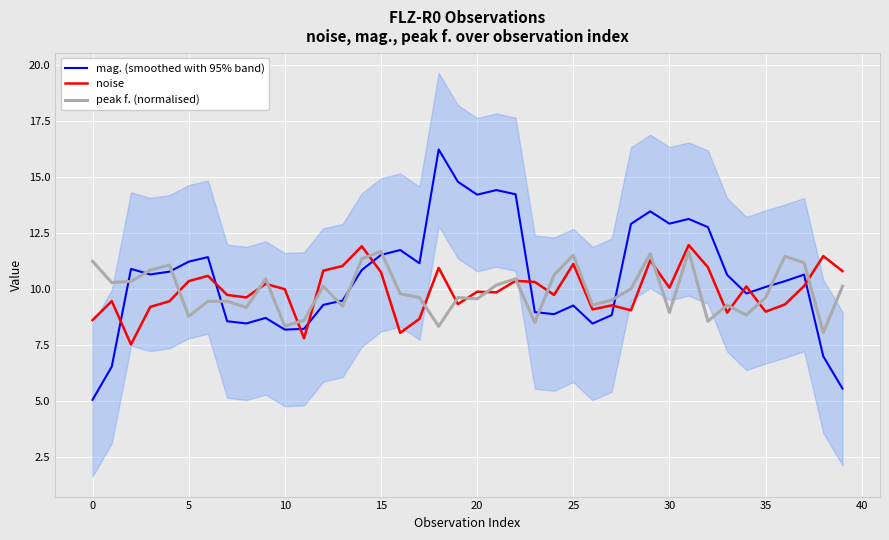

Is it true that noise equals 17.4 at 30?

False